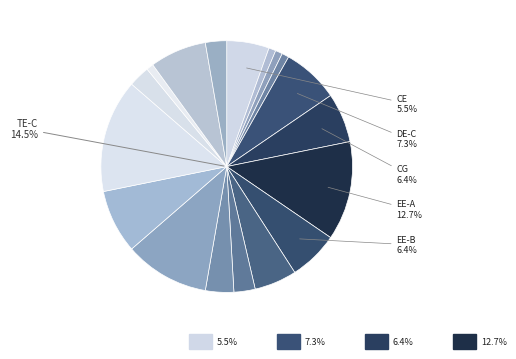

Which category has the smallest portion of the pie?

DE-B